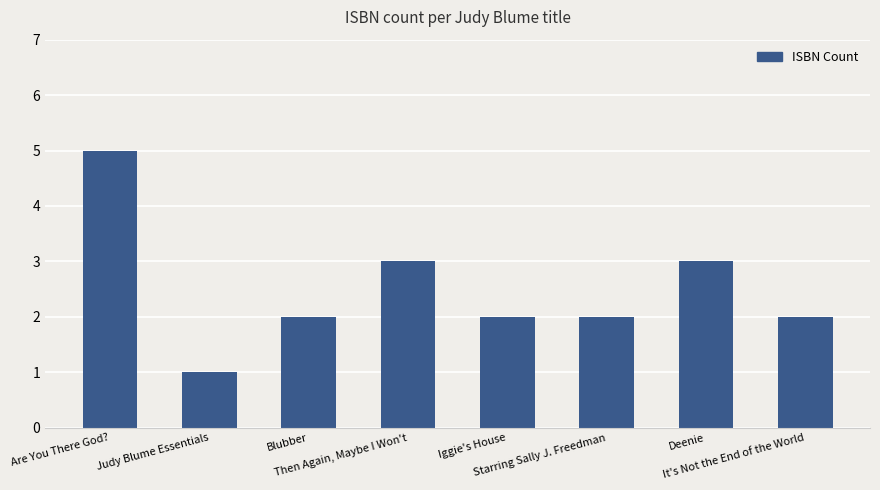

What is the difference between the maximum and second lowest values?

3